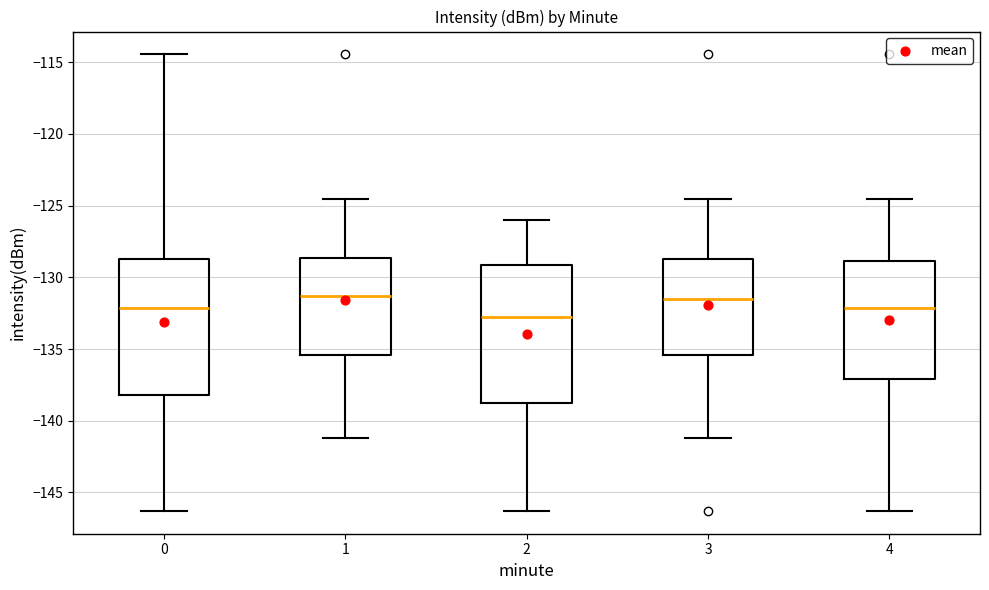

Reading left to right, transcribe this box plot: for each box, give where its median line is, the range the box spans, and where its two whiskers end, as read against the y-axis. The values are not printed on the chart, so give them approximately, as read against the axis.

0: median -132.0, box -138.0 to -128.5, whiskers -146.5 to -114.5
1: median -131.5, box -135.5 to -128.5, whiskers -141.0 to -124.5
2: median -133.0, box -138.5 to -129.0, whiskers -146.5 to -126.0
3: median -131.5, box -135.5 to -128.5, whiskers -141.0 to -124.5
4: median -132.0, box -137.0 to -129.0, whiskers -146.5 to -124.5